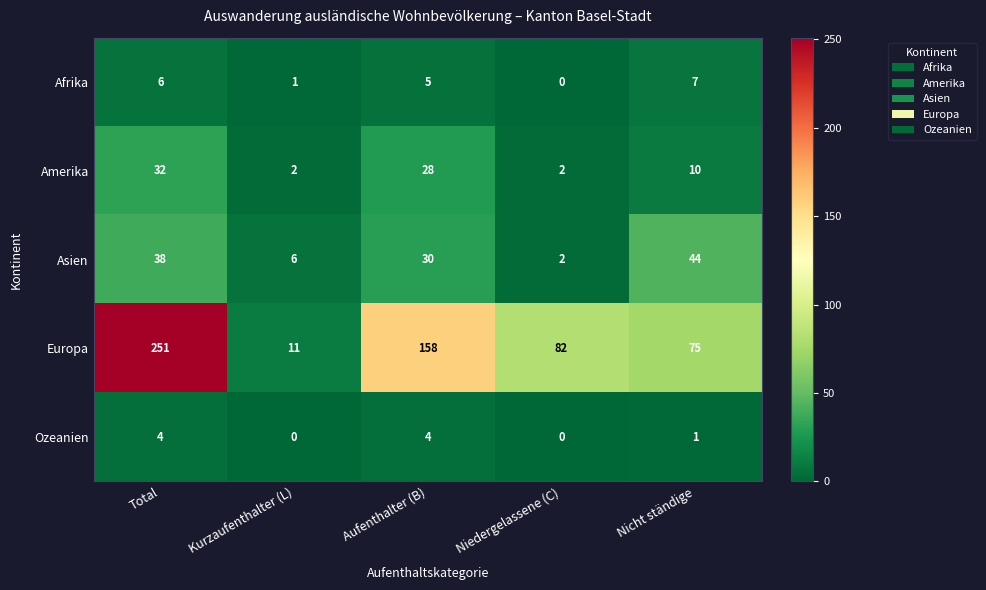

True or false: Amerika has a value of 3 at Kurzaufenthalter (L).

False